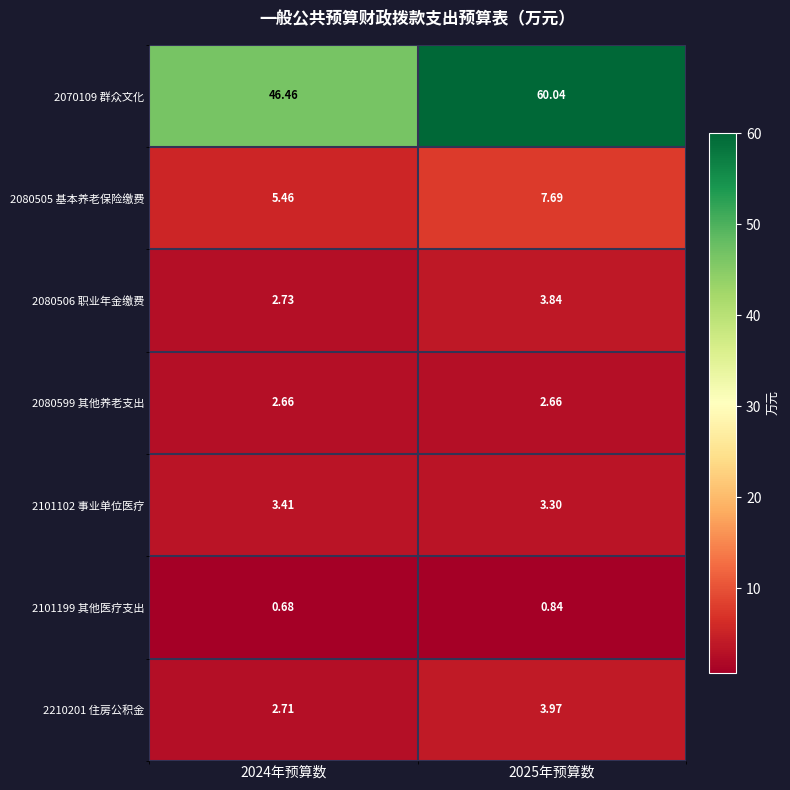

Is the value of 2080599 其他养老支出 at 2024年预算数 greater than the value of 2210201 住房公积金 at 2025年预算数?

No